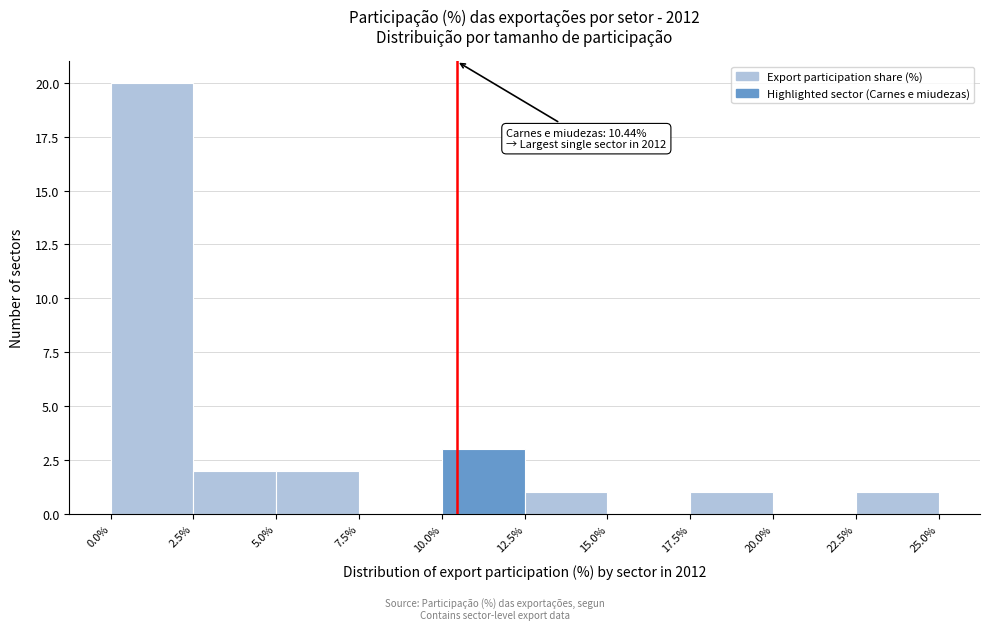

Over which range of the x-axis is the bar tallest?

0.0% to 2.5%